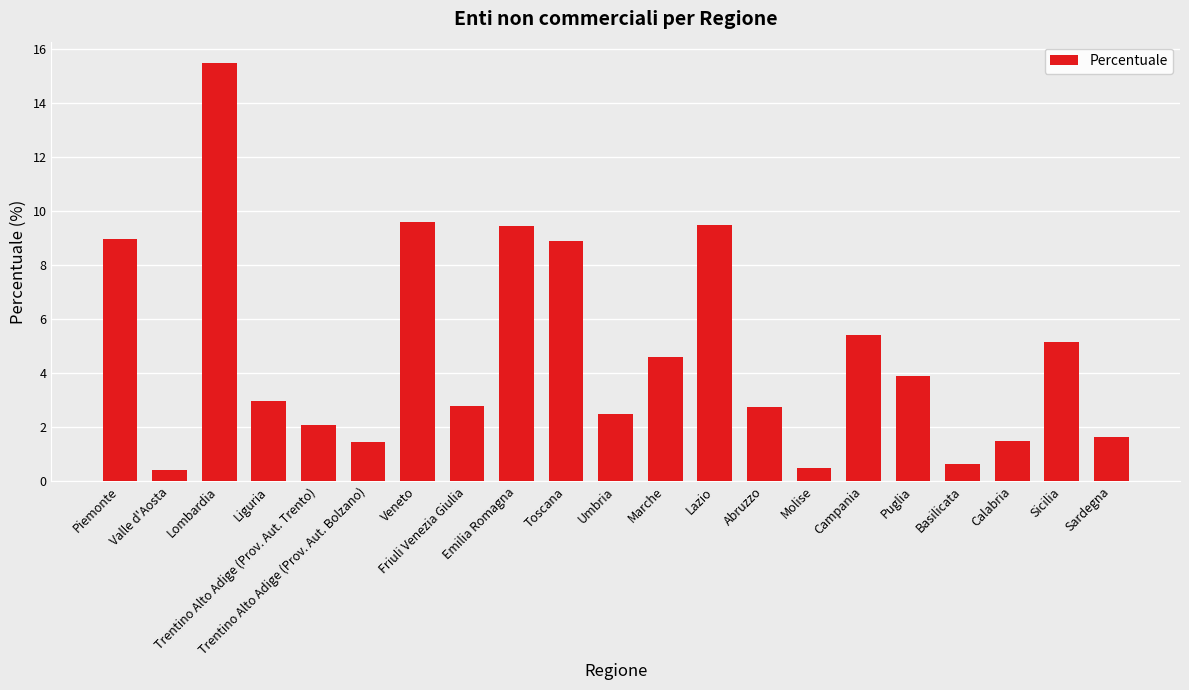

Count the number of categories in the chart.

21